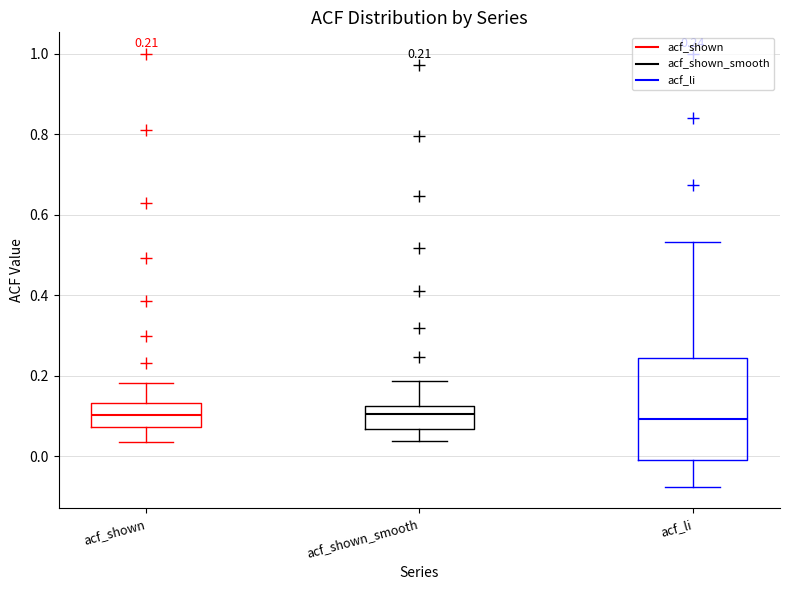

Which box is the tallest, from its lower edge to its upper edge?

acf_li